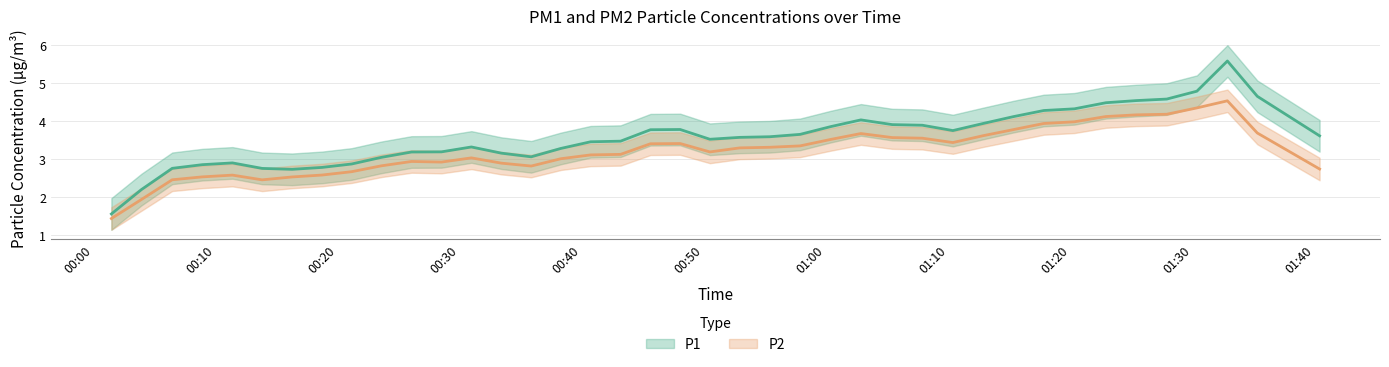

Rank the series by their average value, from lowest to highest.

P2 trend, P1 trend